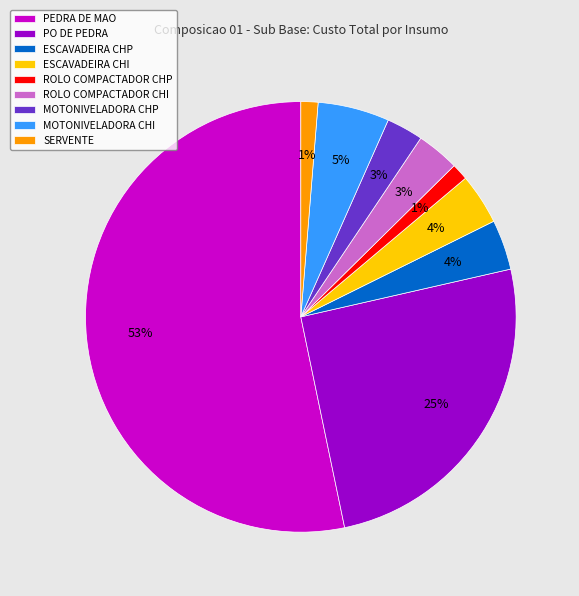

Is the sum of ROLO COMPACTADOR CHI and MOTONIVELADORA CHI greater than half?

No